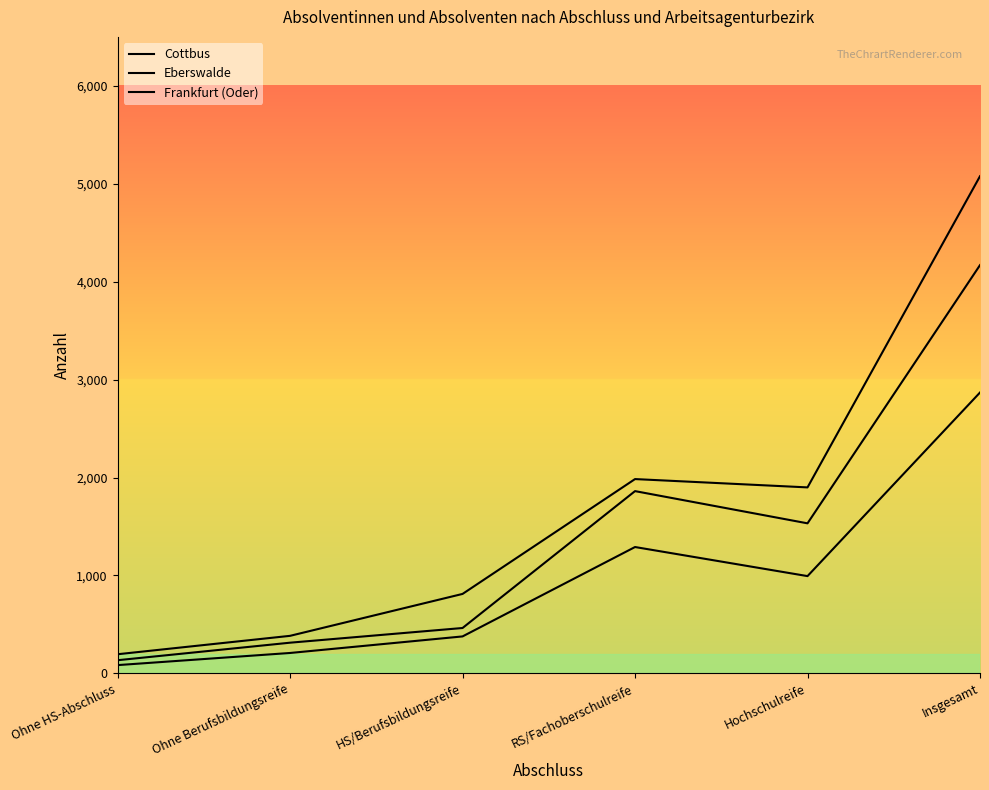

The value of Eberswalde at Insgesamt is 1845. True or false?

False